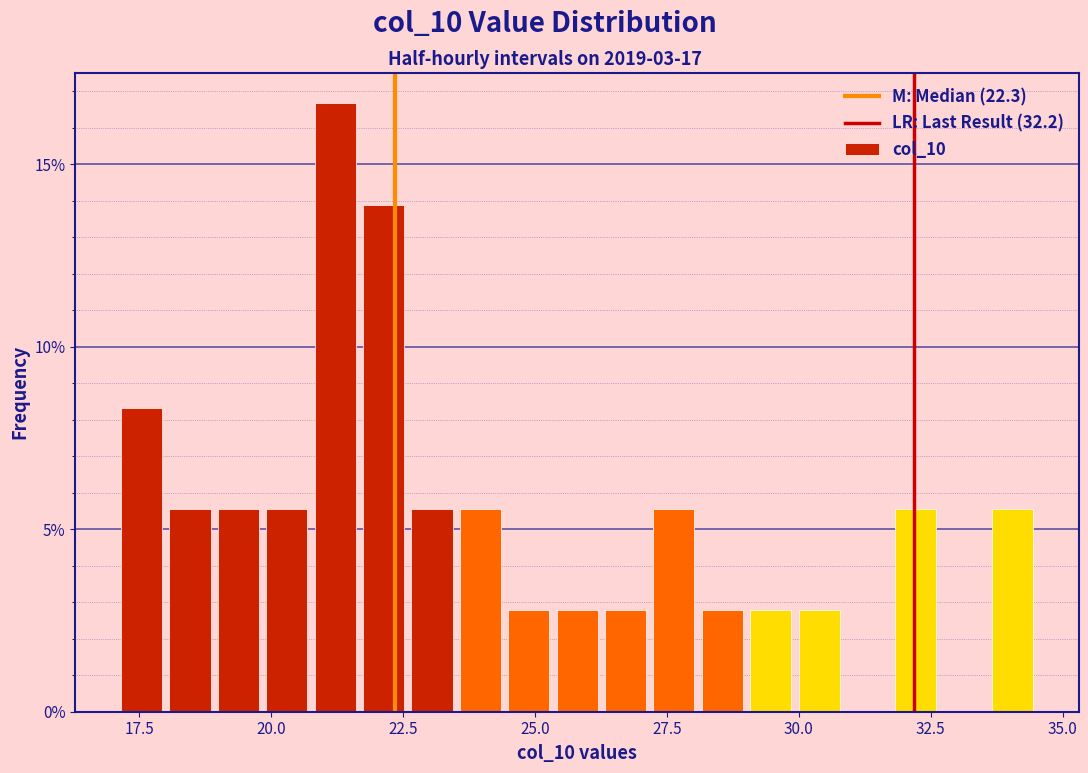

Read against the x-axis, roughly where is the centre of the tallest bar?

21.0